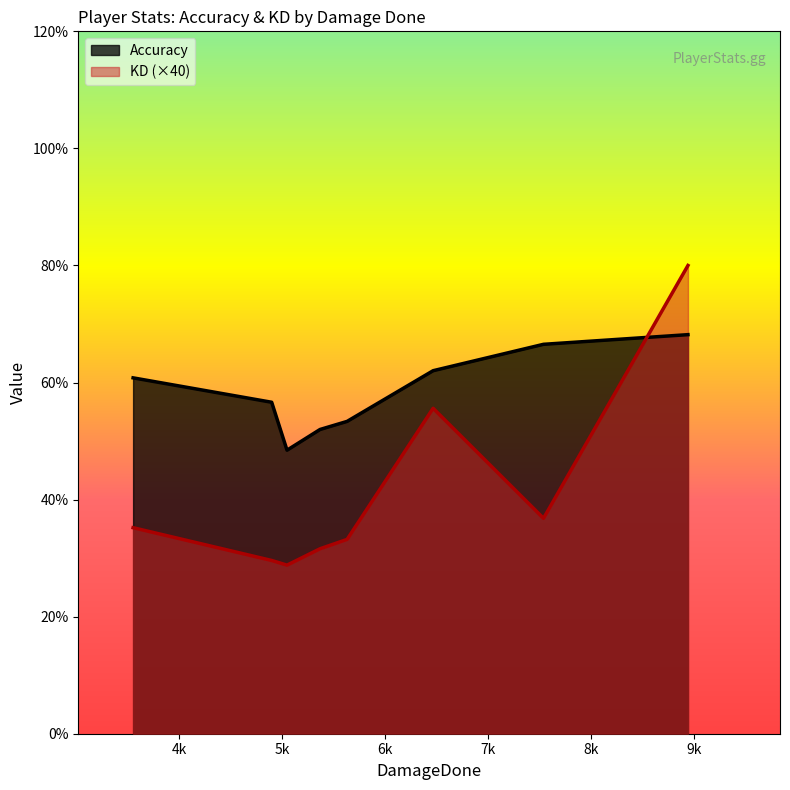

Which series has the largest total across all categories?

Accuracy